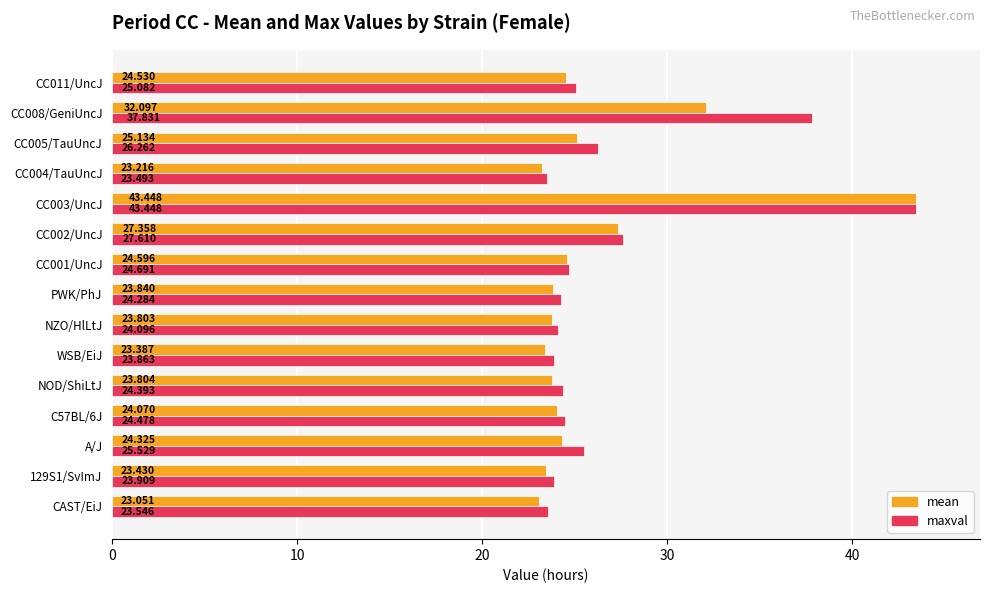

List the labels in order of maxval value, largest first.

CC003/UncJ, CC008/GeniUncJ, CC002/UncJ, CC005/TauUncJ, A/J, CC011/UncJ, CC001/UncJ, C57BL/6J, NOD/ShiLtJ, PWK/PhJ, NZO/HlLtJ, 129S1/SvImJ, WSB/EiJ, CAST/EiJ, CC004/TauUncJ